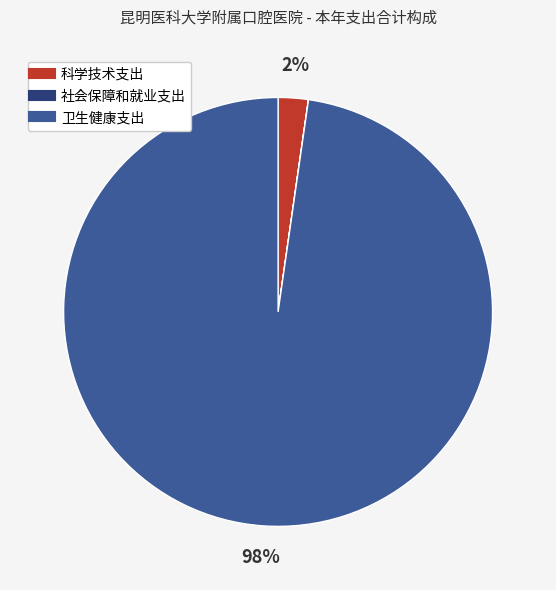

True or false: 卫生健康支出 accounts for 98% of the total.

True